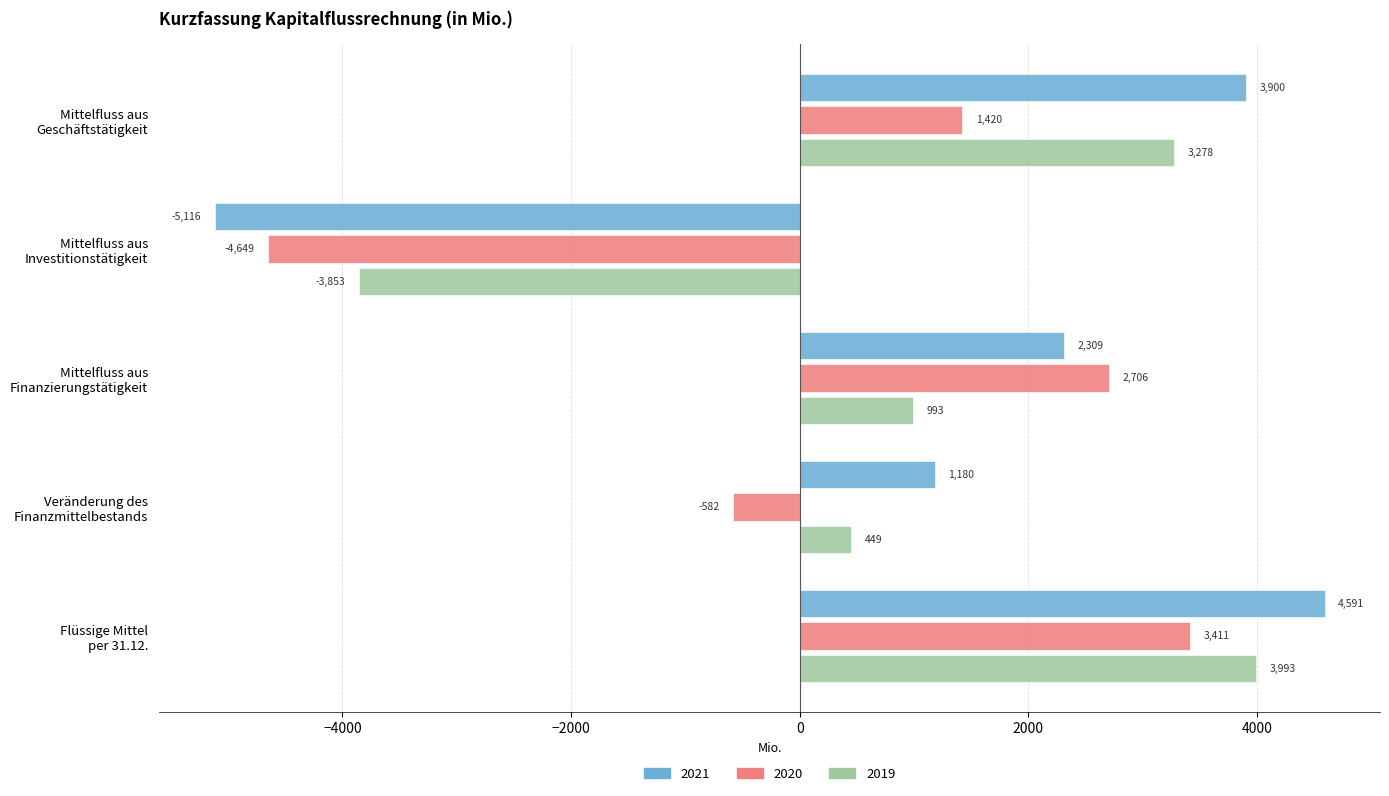

List the labels in order of 2021 value, smallest first.

Mittelfluss aus
Investitionstätigkeit, Veränderung des
Finanzmittelbestands, Mittelfluss aus
Finanzierungstätigkeit, Mittelfluss aus
Geschäftstätigkeit, Flüssige Mittel
per 31.12.